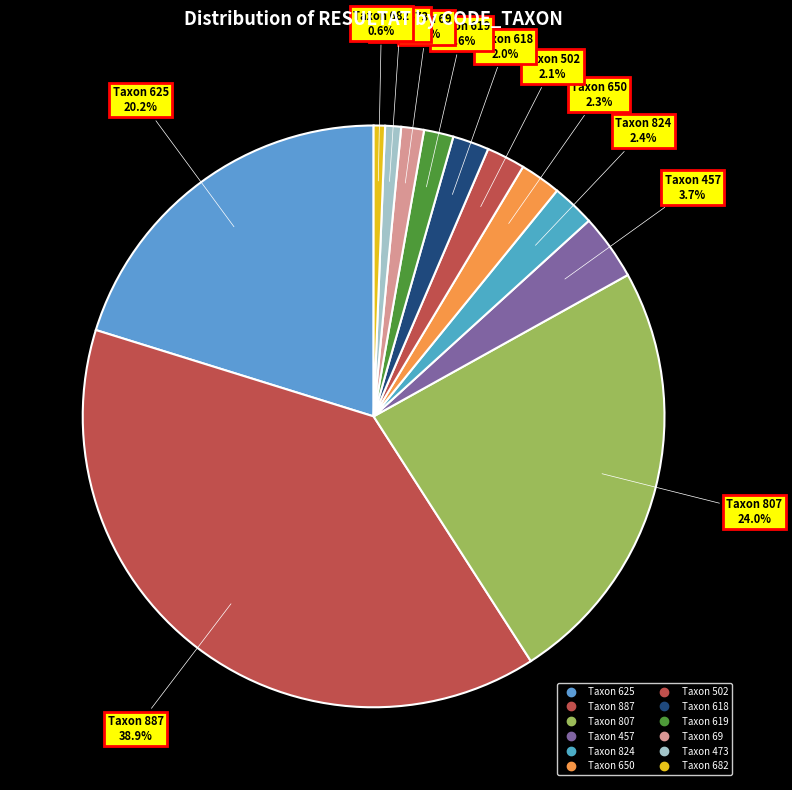

Which slice is the smallest?

682